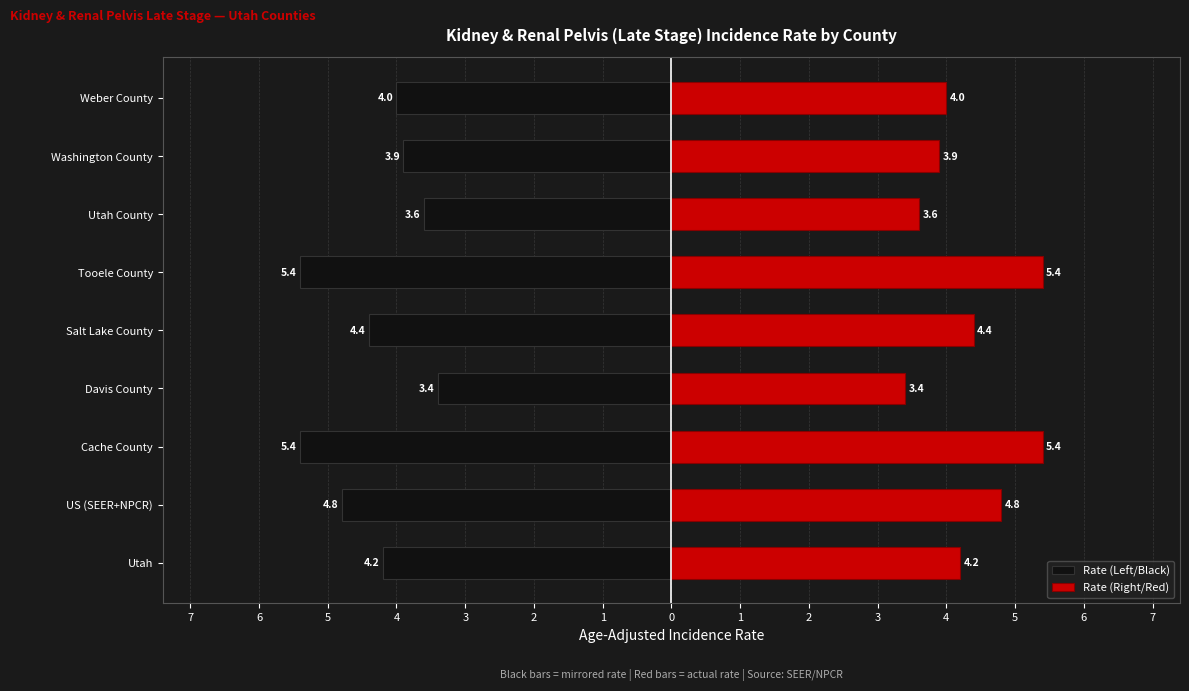

At how many categories does at least one series exceed 5?

2